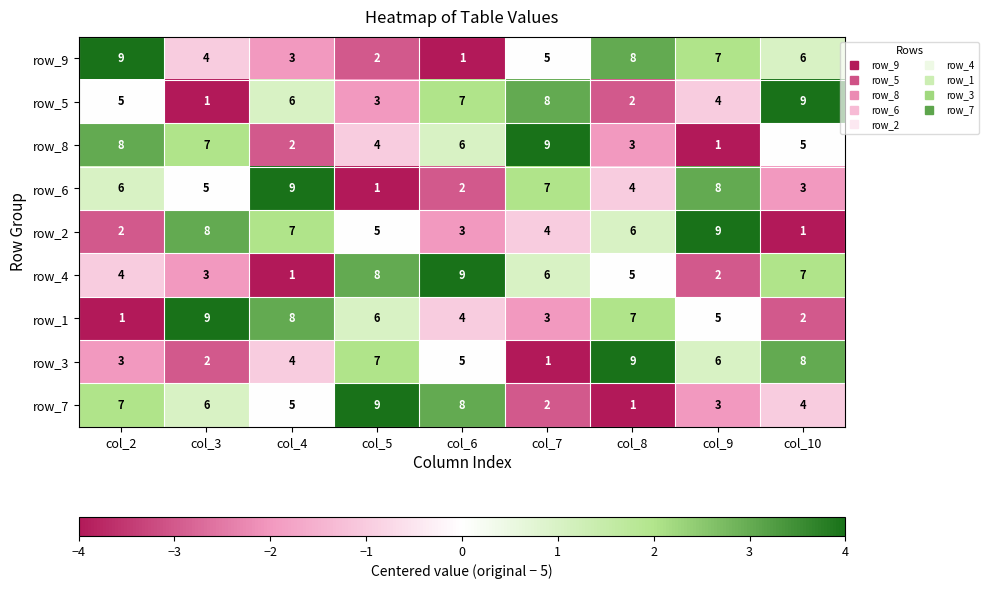

What is the spread (max minus min) of values at col_8?

8